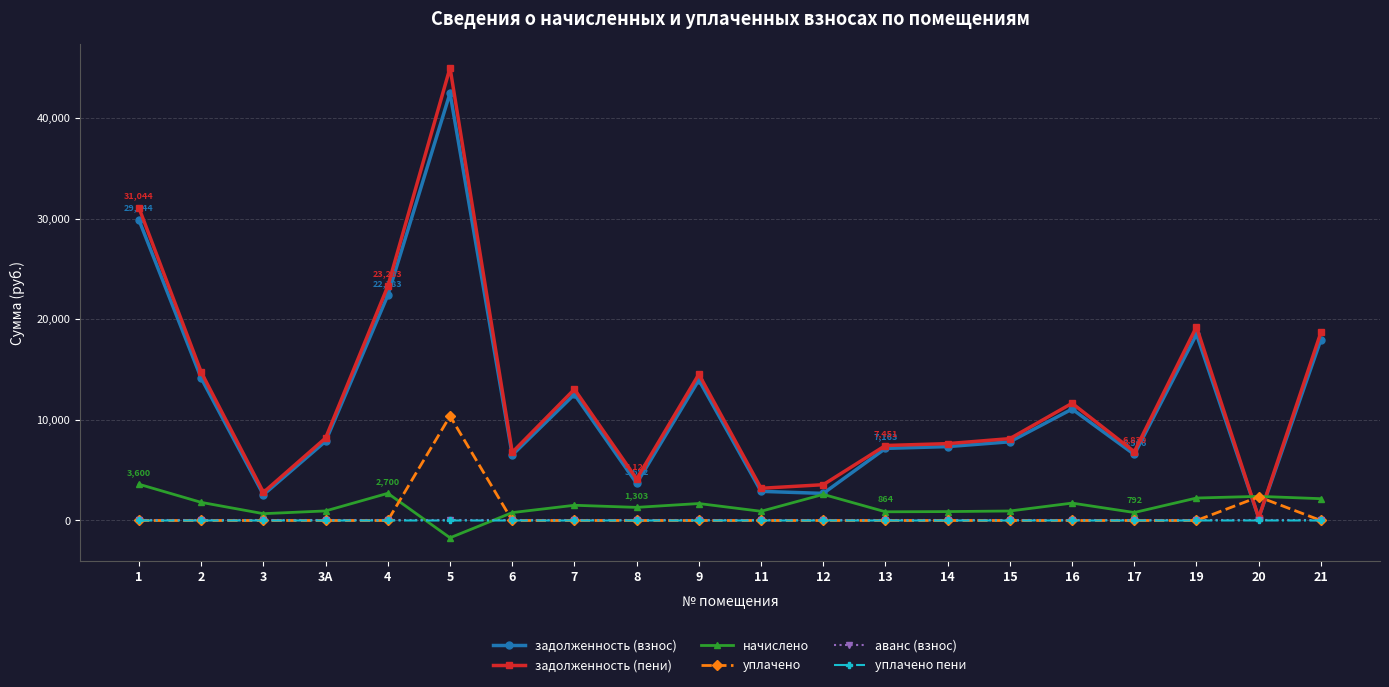

Which series ends up on top after the final intersection of начислено and аванс (взнос)?

начислено